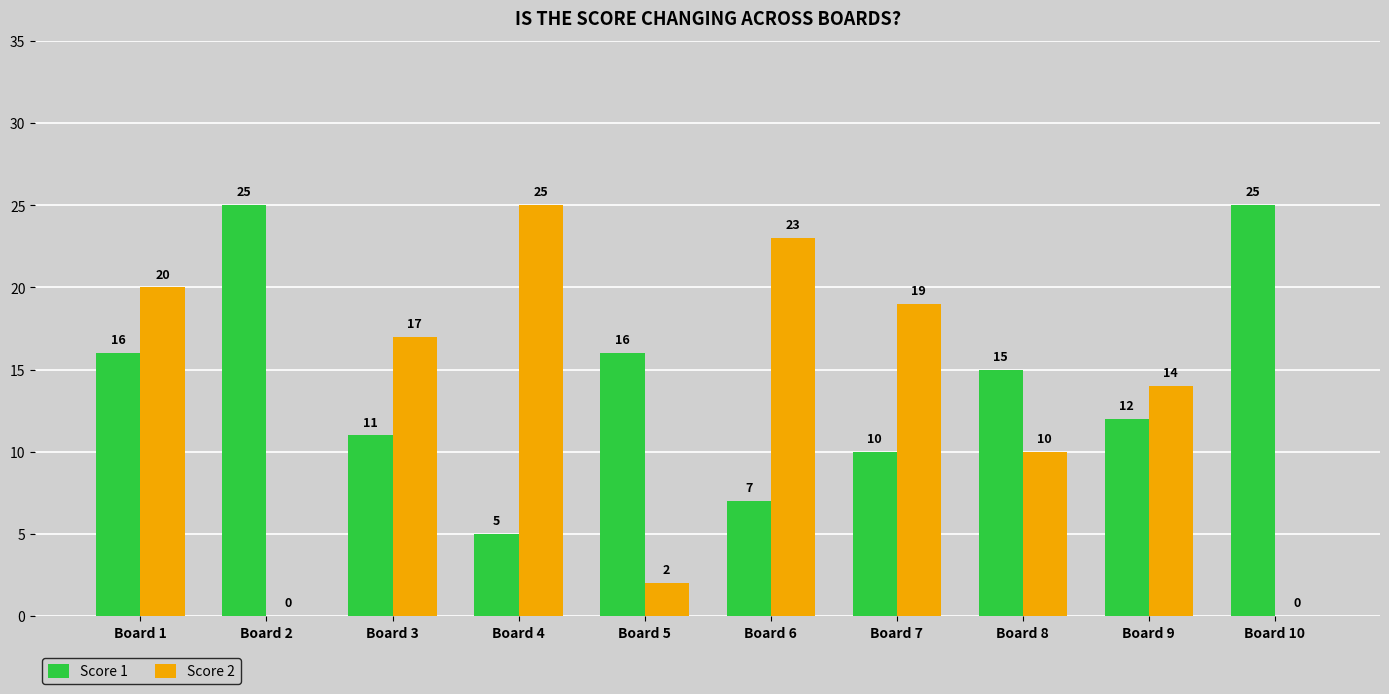

Where does the Score 2 series first go above 17?

Board 1